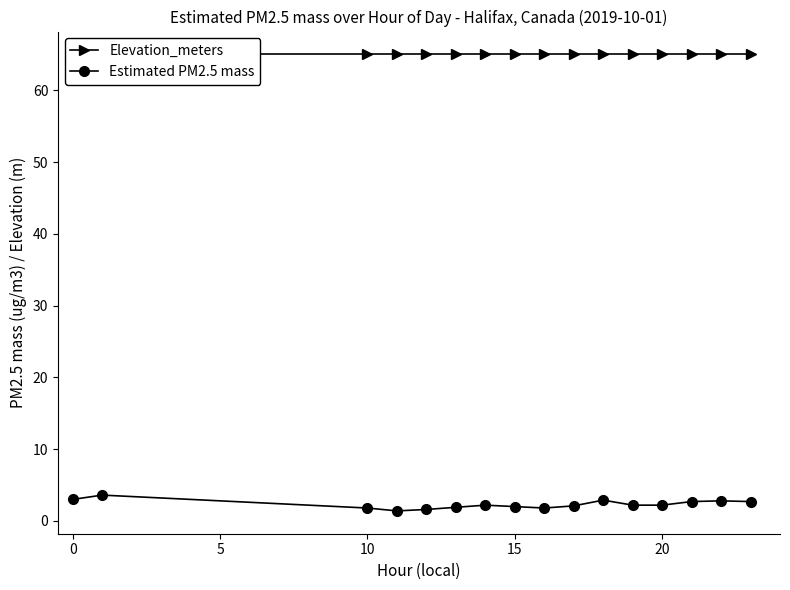

True or false: Estimated PM2.5 mass has more than 1 interior local peaks.

True